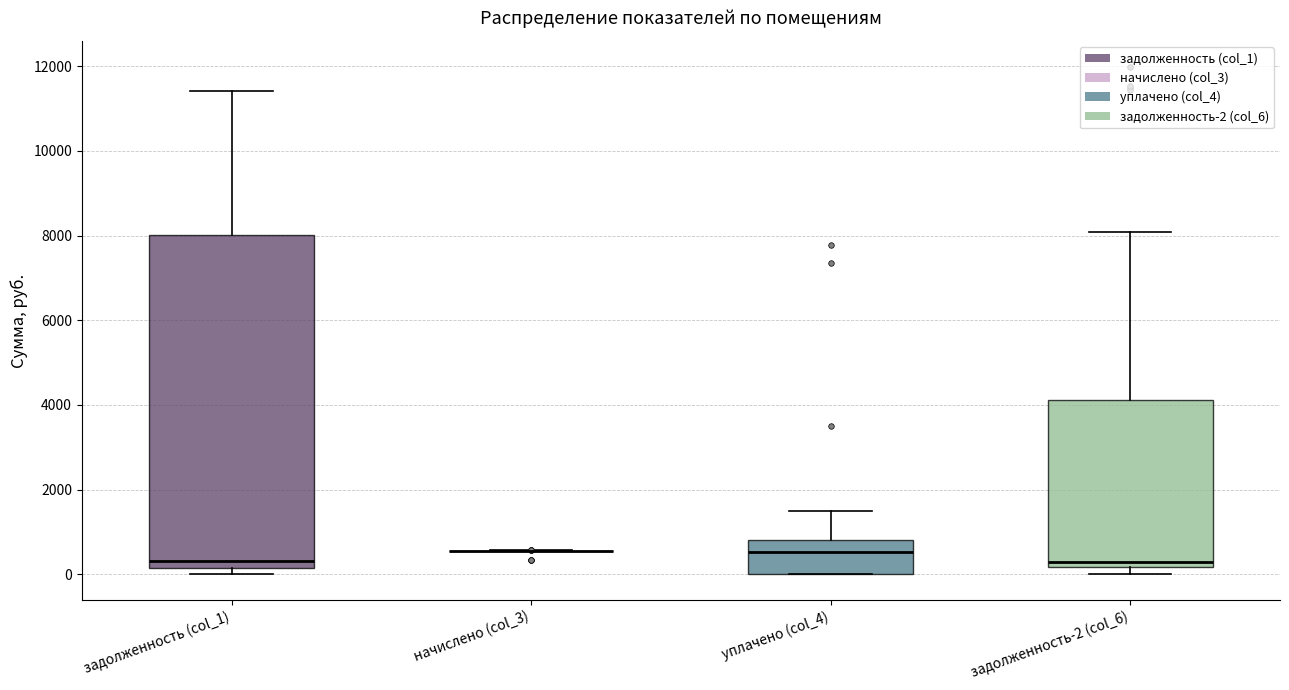

Reading left to right, transcribe this box plot: for each box, give where its median line is, the range the box spans, and where its two whiskers end, as read against the y-axis. The values are not printed on the chart, so give them approximately, as read against the axis.

задолженность (col_1): median 400, box 200 to 8000, whiskers 0 to 11400
начислено (col_3): box collapsed to a line at 600, whiskers 600 to 600
уплачено (col_4): median 600, box 0 to 800, whiskers 0 to 1600
задолженность-2 (col_6): median 200 (just above the box's lower edge), box 200 to 4200, whiskers 0 to 8000